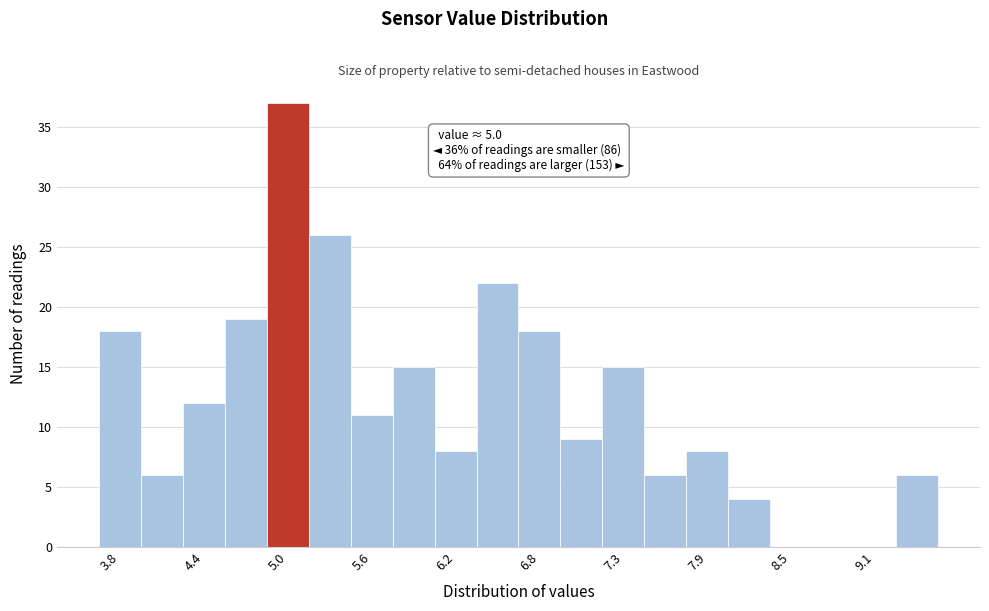

Read against the x-axis, roughly where is the centre of the tallest bar?

5.0